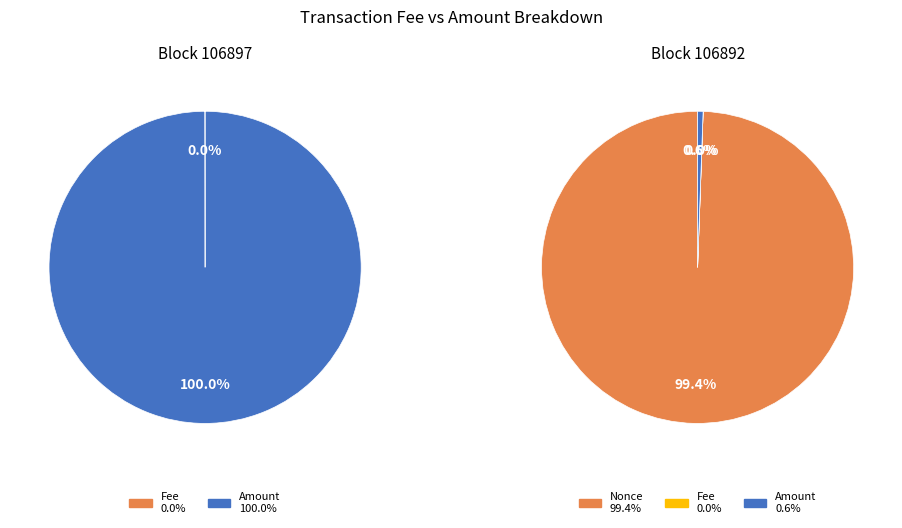

To the nearest percent, what is the difference between the Nonce and Amount slice percentages?

99%